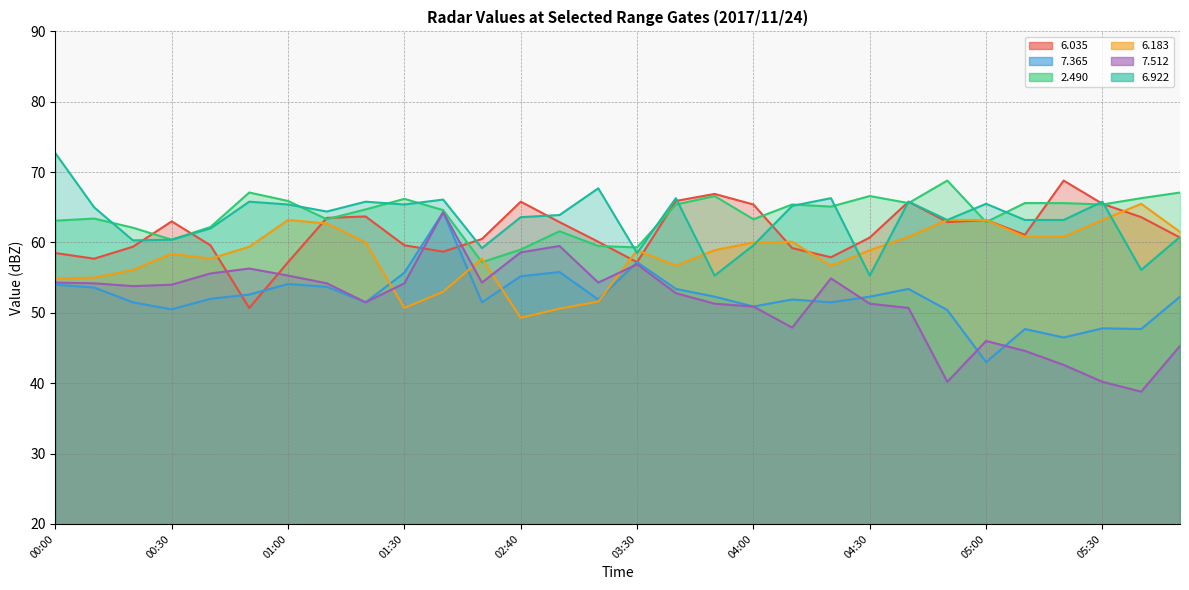

How many lines are shown in the chart?

6